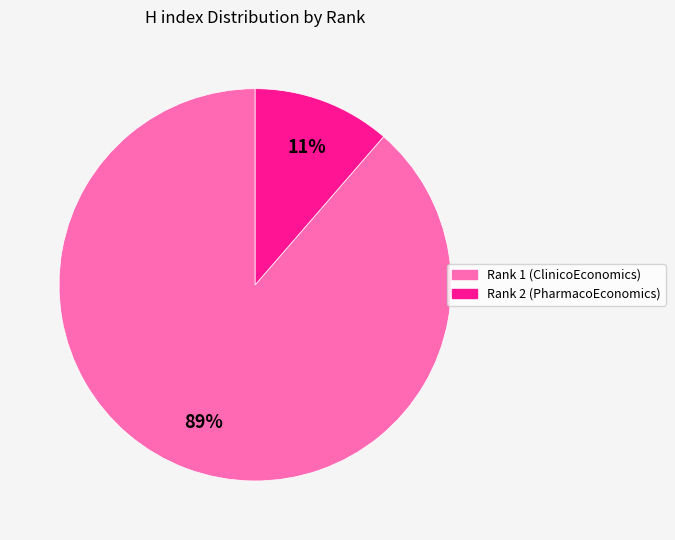

Is it true that Rank 1 (ClinicoEconomics) is 89% of the pie?

True